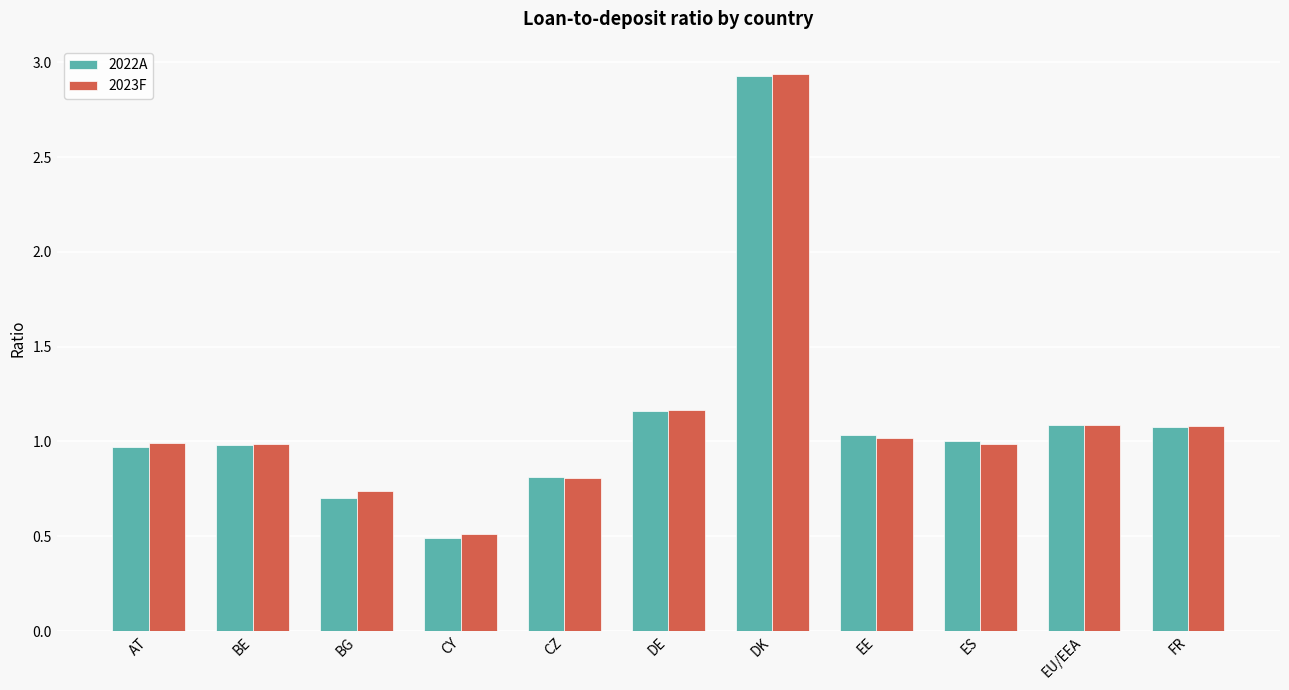

Is the value of 2023F at EE greater than the value of 2022A at DK?

No